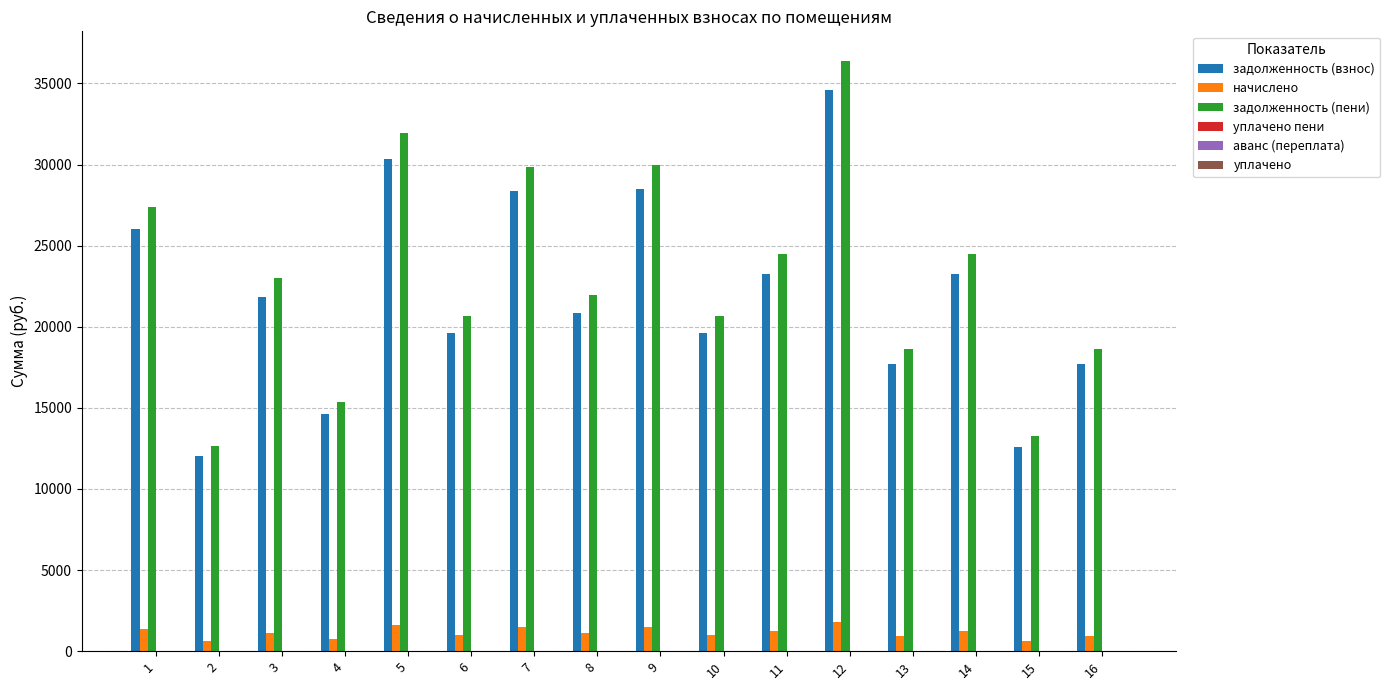

List the series in order of their peak value, highest first.

задолженность (пени), задолженность (взнос), начислено